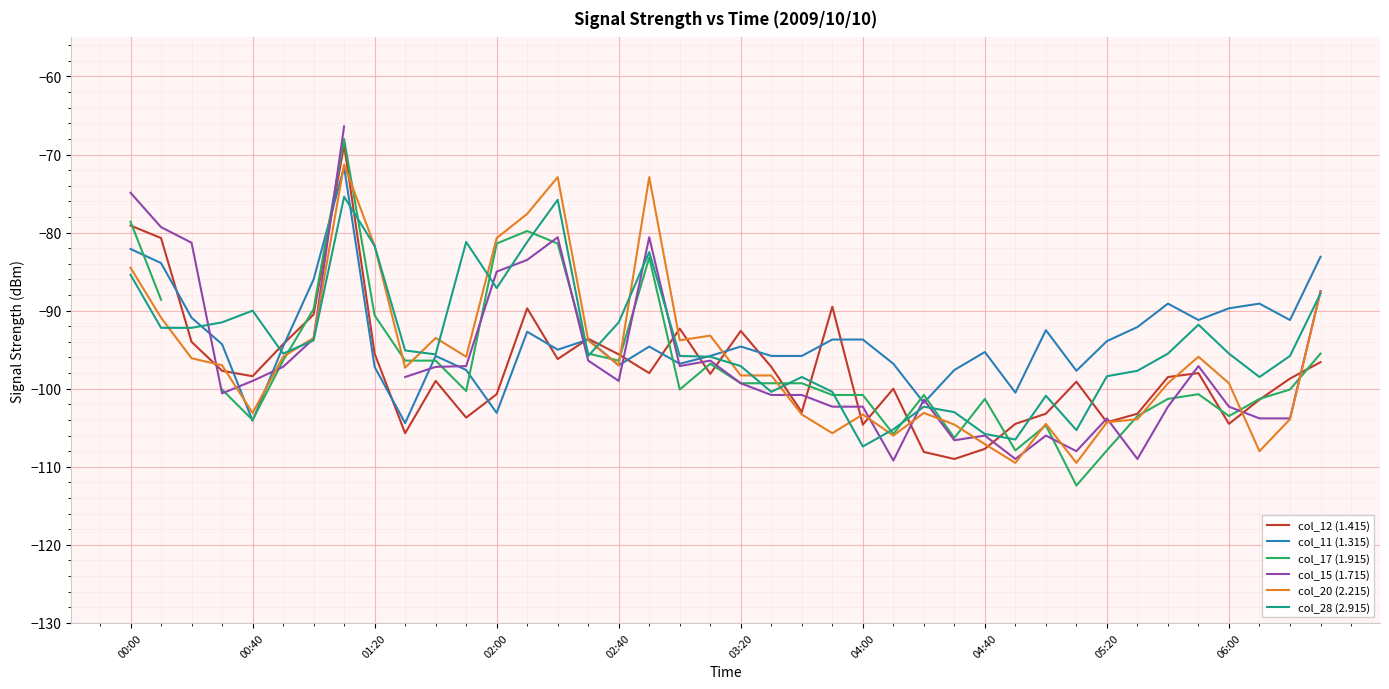

What is the minimum value for col_20 (2.215)?

-109.5